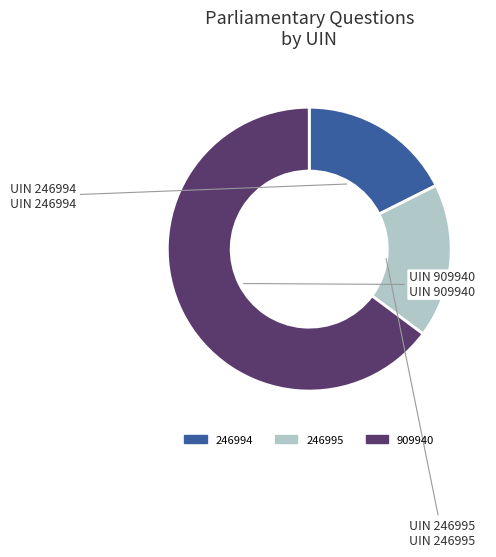

What is the largest slice in the pie chart?

909940